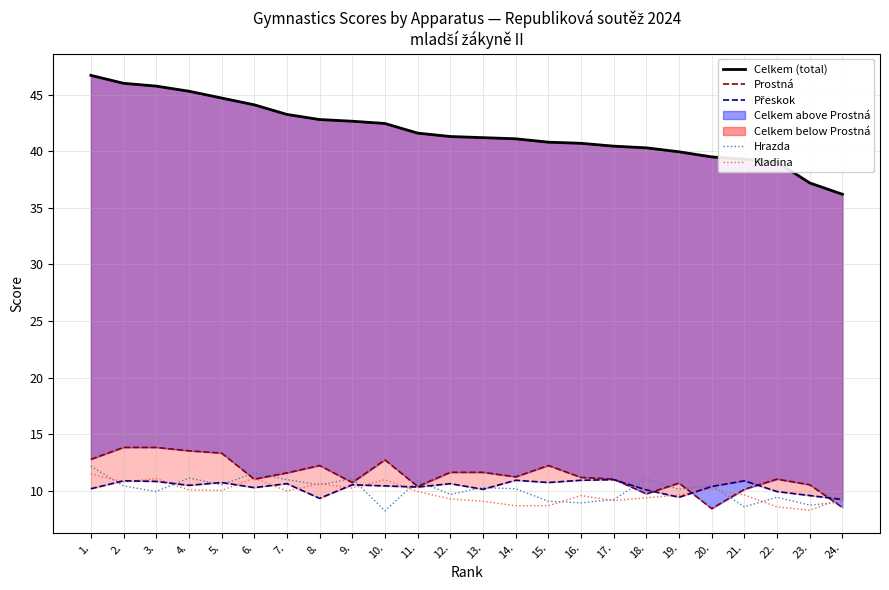

What is the sum of all Kladina values?

236.2